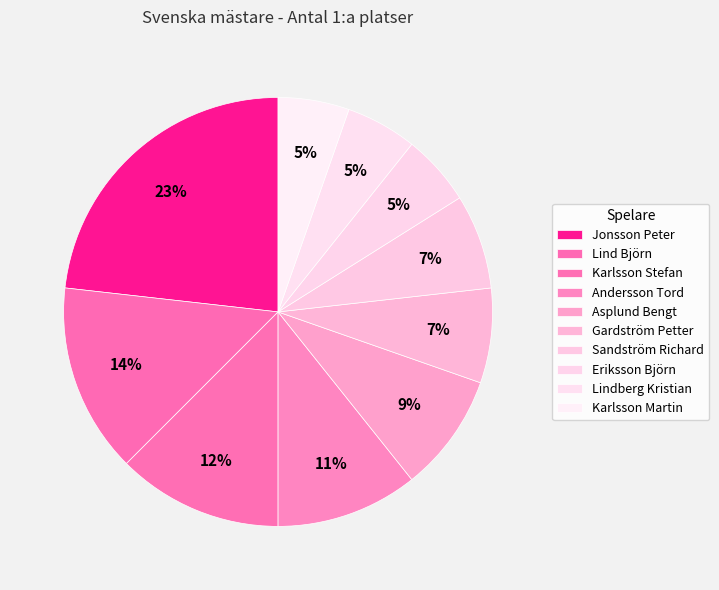

How many segments does this pie chart have?

10